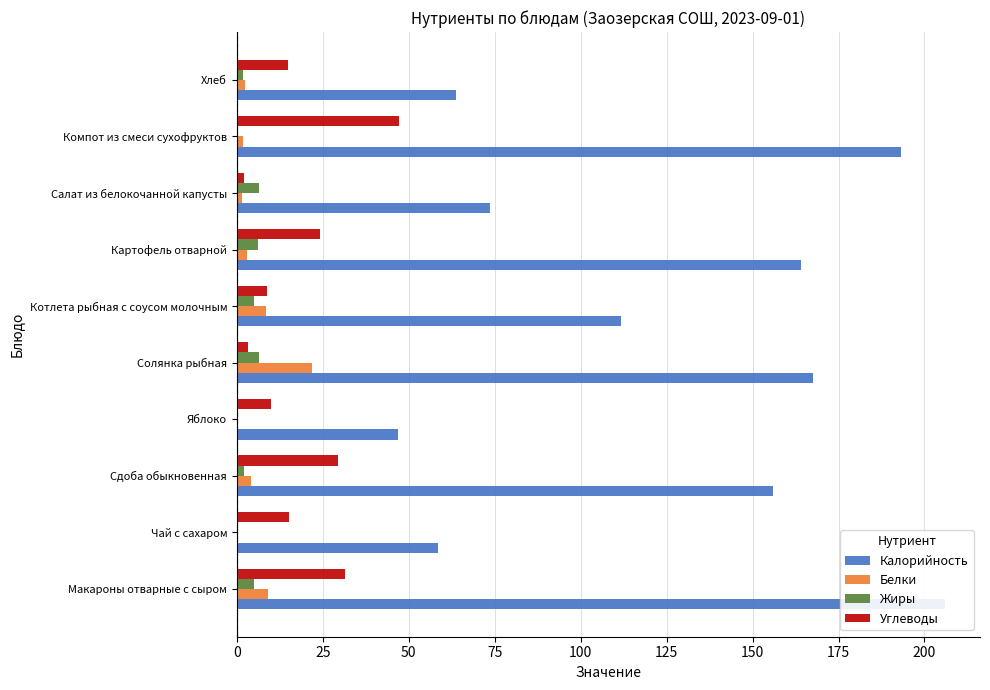

What is the value of the Белки bar at the 2nd from the left?

0.2